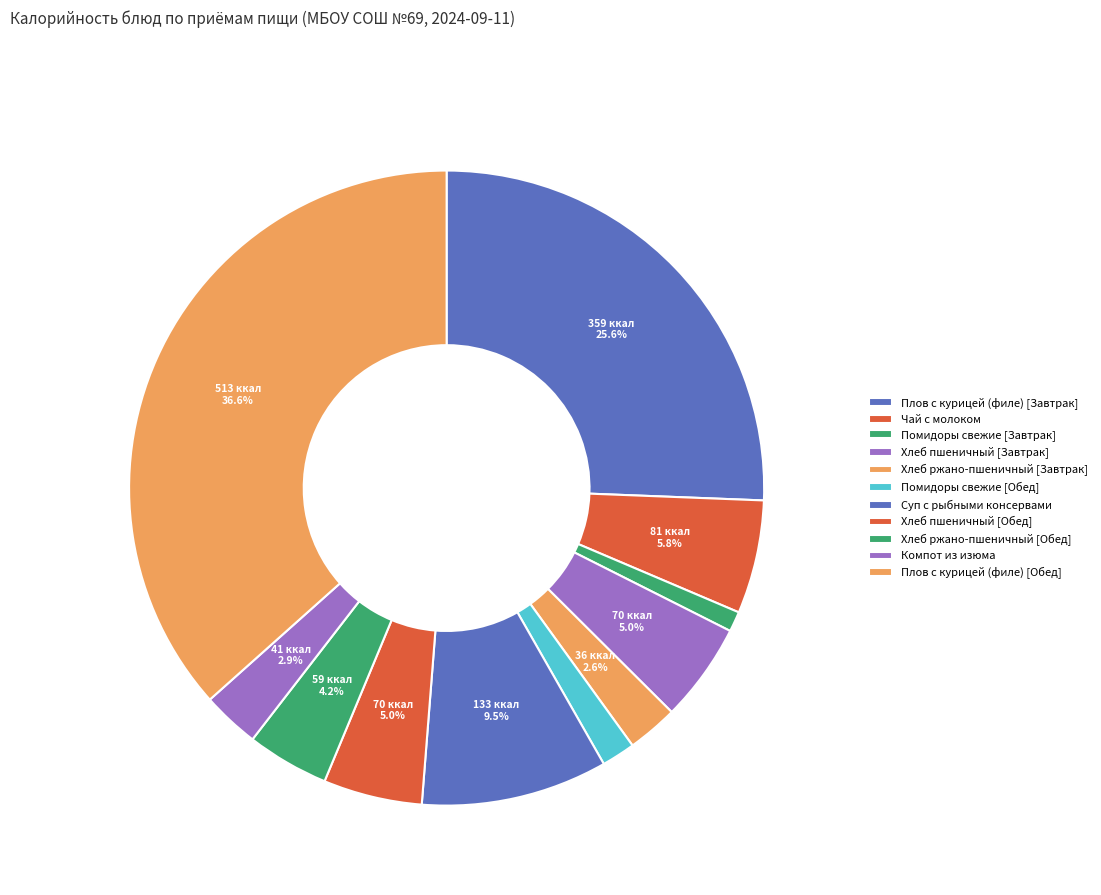

The Помидоры свежие [Завтрак] slice represents 1% of the pie. True or false?

True